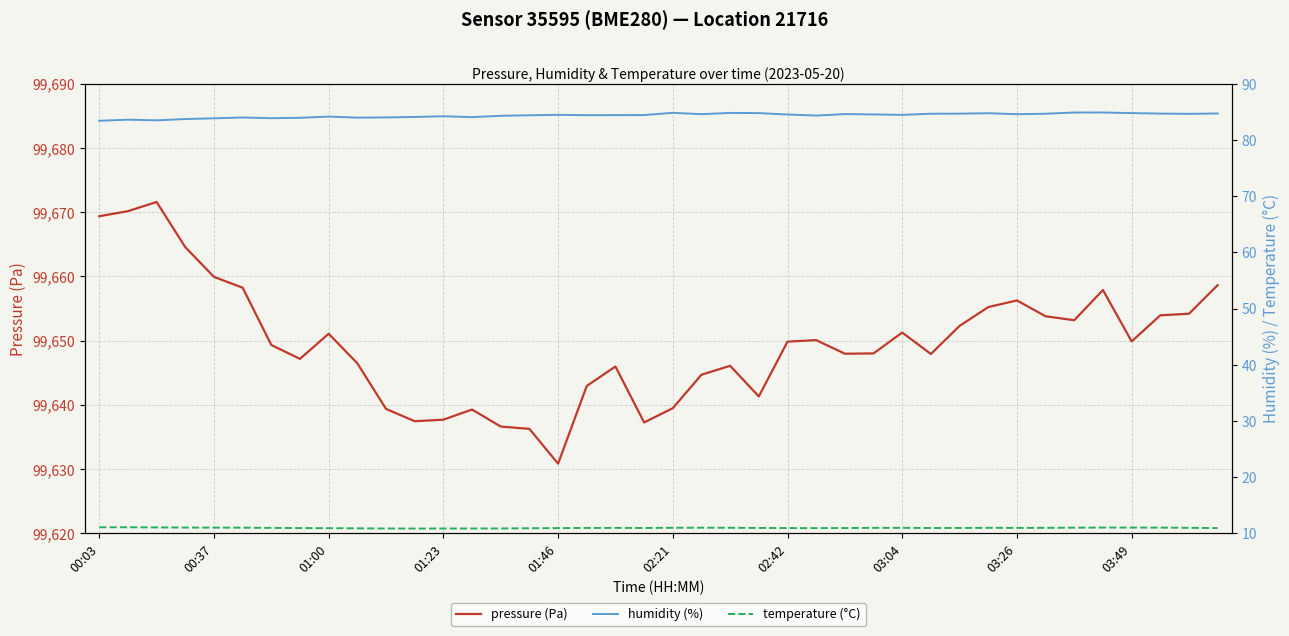

Reading left to right, extract all data points from this chart.

pressure (Pa): 99669.4	99670.2	99671.6	99664.6	99659.9	99658.2	99649.3	99647.2	99651.1	99646.5	99639.4	99637.5	99637.7	99639.3	99636.6	99636.3	99630.9	99642.9	99646.0	99637.3	99639.5	99644.7	99646.1	99641.3	99649.9	99650.1	99648.0	99648.0	99651.3	99647.9	99652.3	99655.2	99656.3	99653.8	99653.2	99657.9	99649.9	99653.9	99654.2	99658.6
humidity (%): 83.4	83.6	83.5	83.7	83.9	84.0	83.9	84.0	84.2	84.0	84.0	84.1	84.2	84.1	84.3	84.4	84.5	84.4	84.4	84.4	84.8	84.6	84.8	84.8	84.5	84.3	84.6	84.5	84.5	84.7	84.7	84.8	84.6	84.7	84.9	84.9	84.8	84.7	84.7	84.7
temperature (°C): 11.1	11.1	11.1	11.0	11.0	11.0	11.0	10.9	10.9	10.9	10.9	10.8	10.9	10.9	10.9	10.9	10.9	11.0	11.0	11.0	11.0	11.0	11.0	11.0	10.9	10.9	10.9	11.0	11.0	10.9	11.0	11.0	11.0	11.0	11.0	11.0	11.0	11.0	11.0	10.9